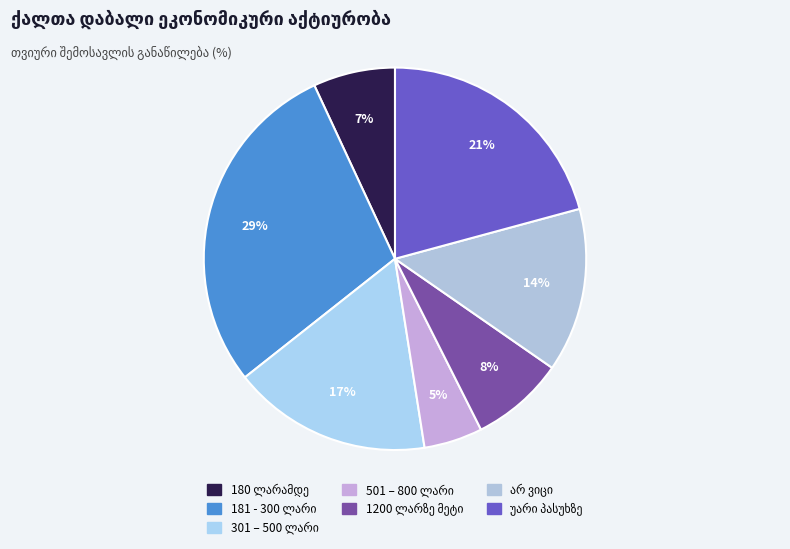

What percentage do არ ვიცი and 501 – 800 ლარი together represent?

18.8%